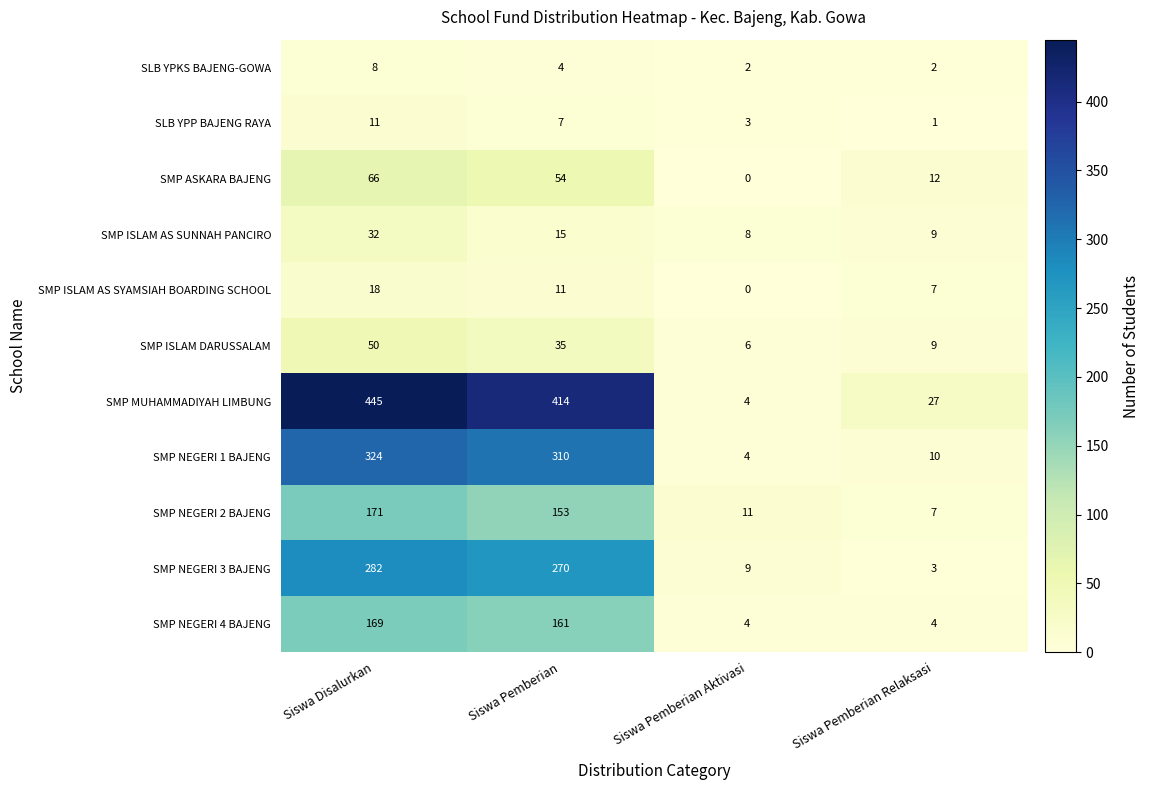

What is the difference between the highest and lowest values at Siswa Disalurkan?

437